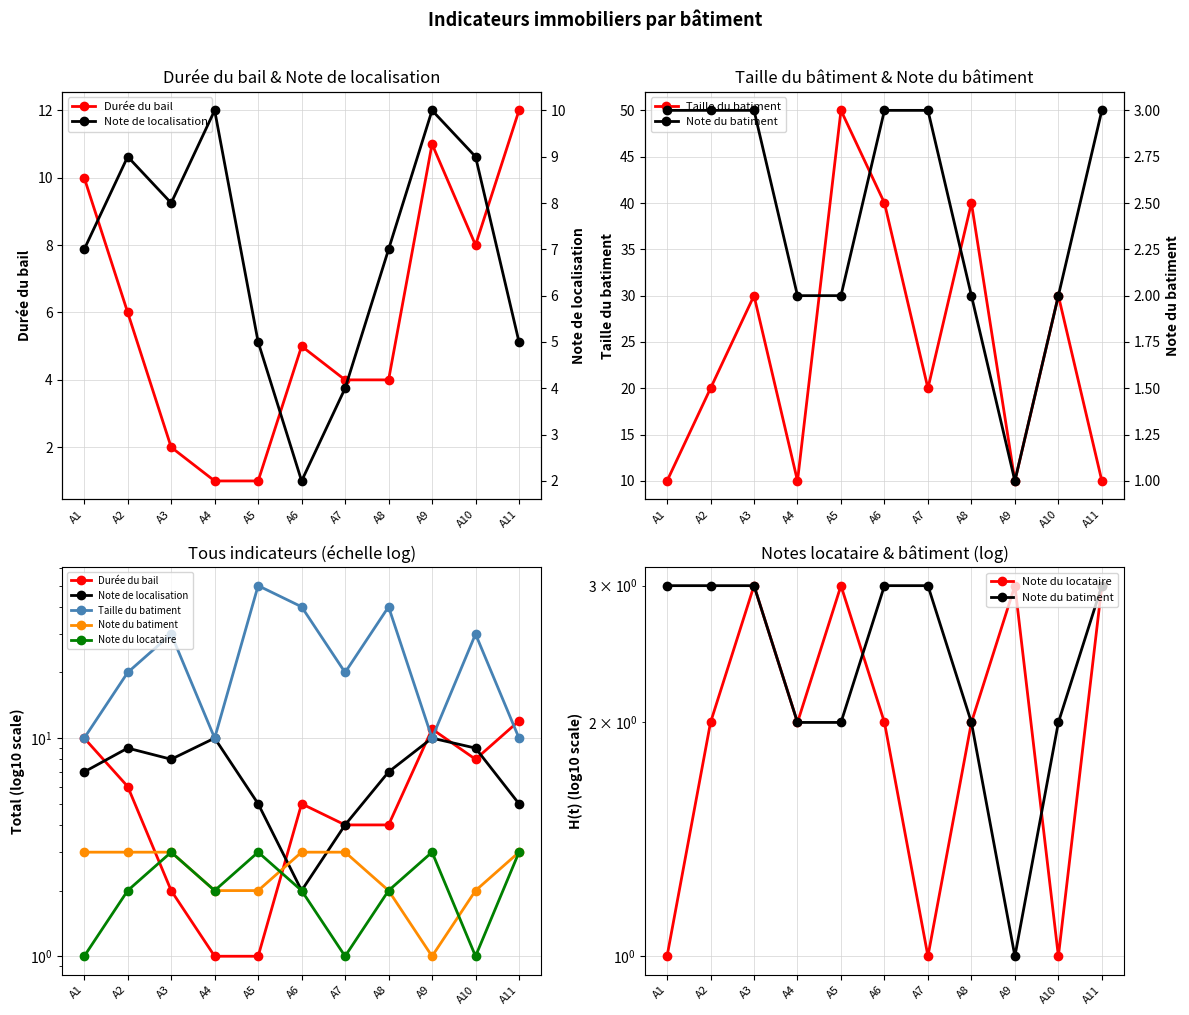

At which category does Note du locataire reach its first local valley?

A4